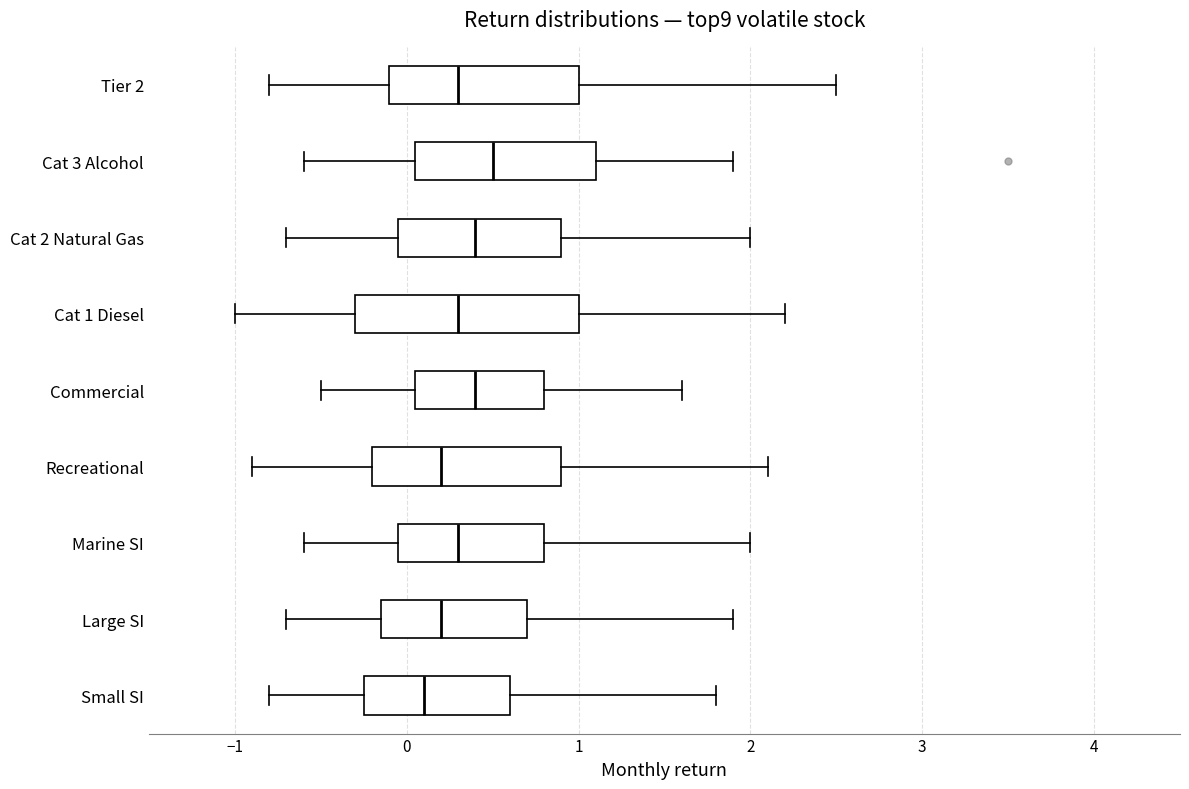

Reading bottom to top, read every box against the x-axis: the position of its median line, the range the box covers, and the ends of its whiskers. The values are not printed on the chart, so give them approximately, as read against the axis.

Small SI: median 0.1, box -0.2 to 0.6, whiskers -0.8 to 1.8
Large SI: median 0.2, box -0.1 to 0.7, whiskers -0.7 to 1.9
Marine SI: median 0.3, box 0.0 to 0.8, whiskers -0.6 to 2.0
Recreational: median 0.2, box -0.2 to 0.9, whiskers -0.9 to 2.1
Commercial: median 0.4, box 0.1 to 0.8, whiskers -0.5 to 1.6
Cat 1 Diesel: median 0.3, box -0.3 to 1.0, whiskers -1.0 to 2.2
Cat 2 Natural Gas: median 0.4, box 0.0 to 0.9, whiskers -0.7 to 2.0
Cat 3 Alcohol: median 0.5, box 0.1 to 1.1, whiskers -0.6 to 1.9
Tier 2: median 0.3, box -0.1 to 1.0, whiskers -0.8 to 2.5